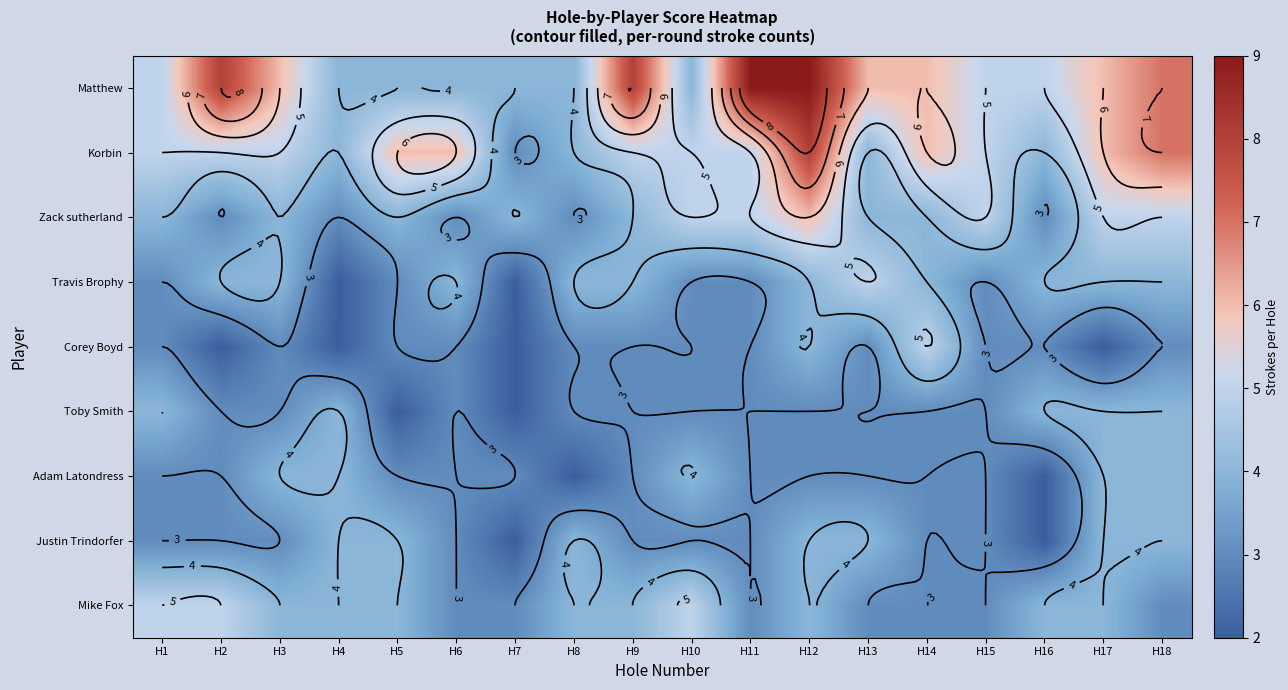

Rank the categories by Toby Smith value from lowest to highest.

H5, H7, H2, H3, H6, H8, H9, H10, H11, H12, H13, H14, H15, H1, H4, H16, H17, H18